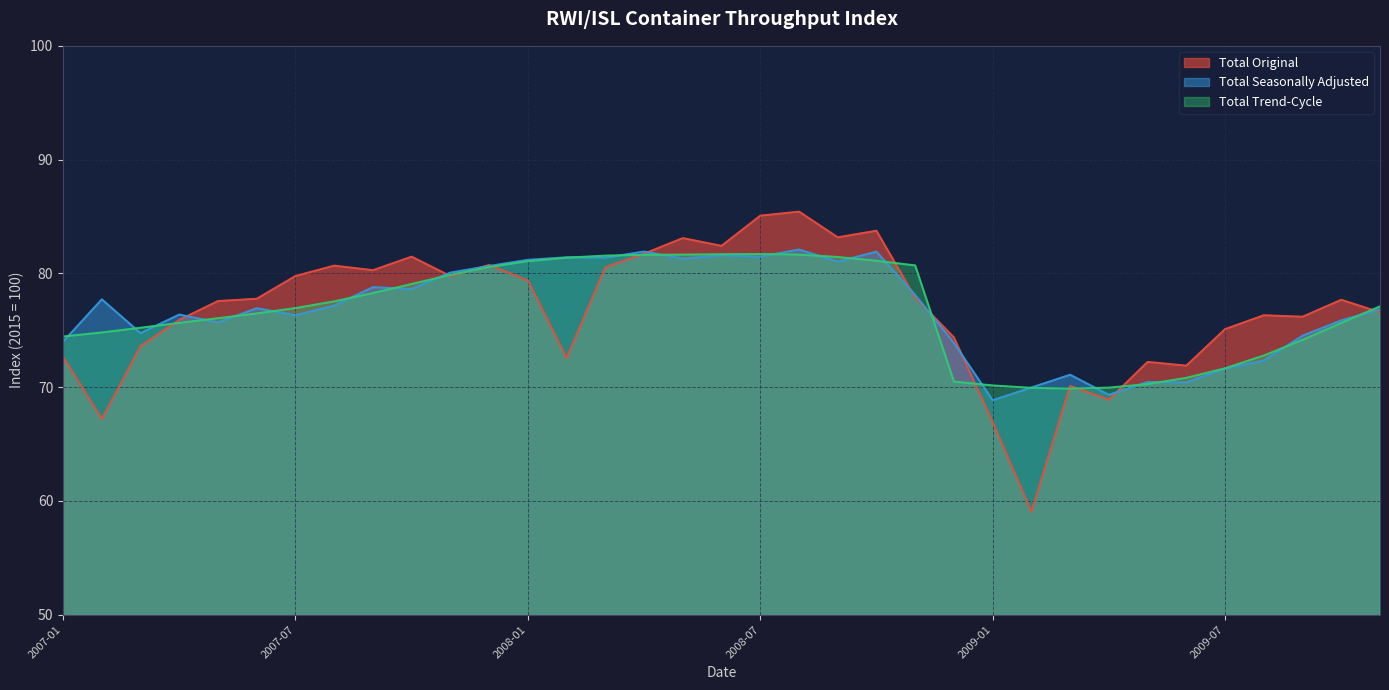

Which category has the lowest value across all series?

2009-02